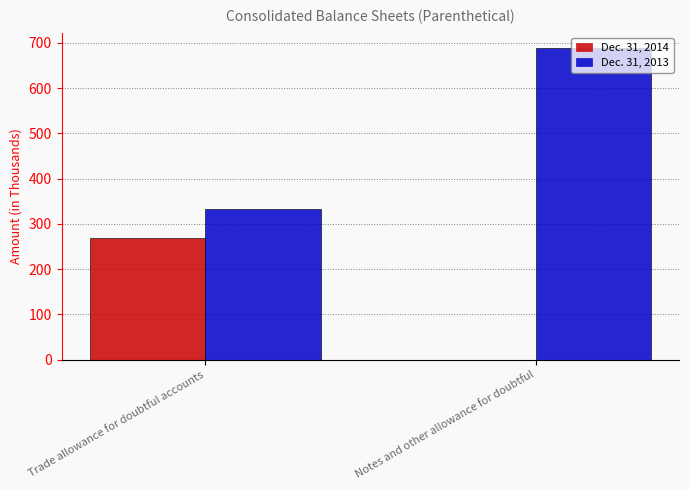

What is the sum of the Dec. 31, 2013 values at Notes and other allowance for doubtful and Trade allowance for doubtful accounts?

1020